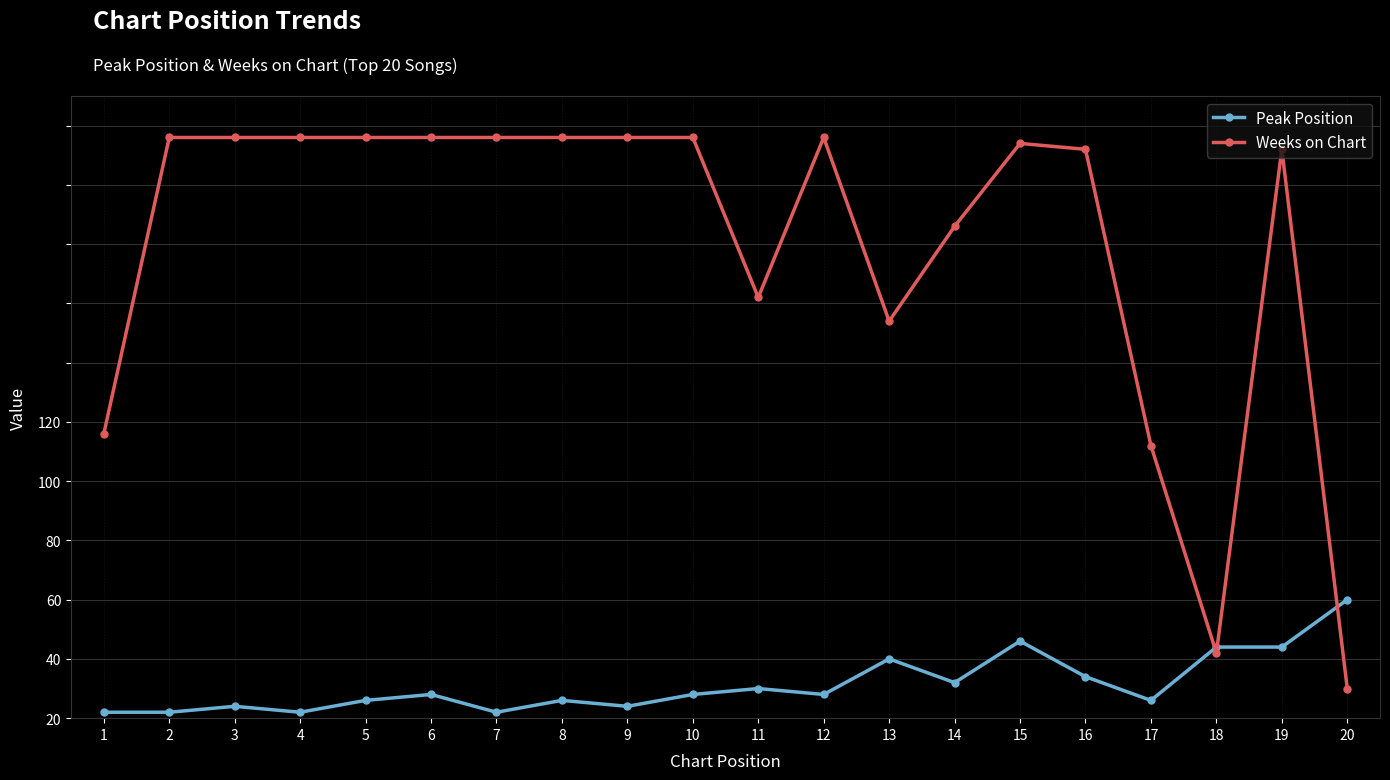

Does the chart have visible grid lines?

Yes